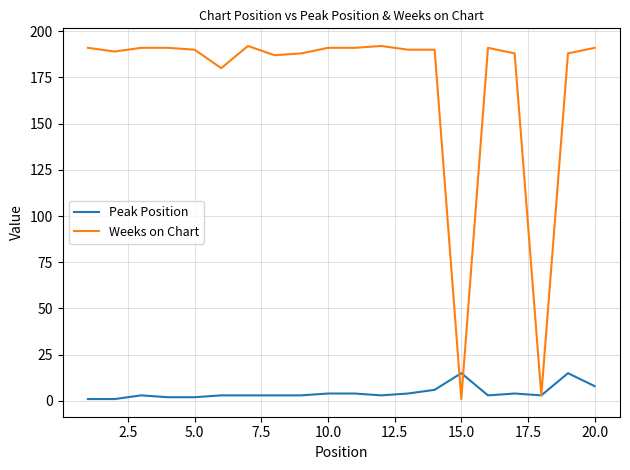

How many lines are shown in the chart?

2